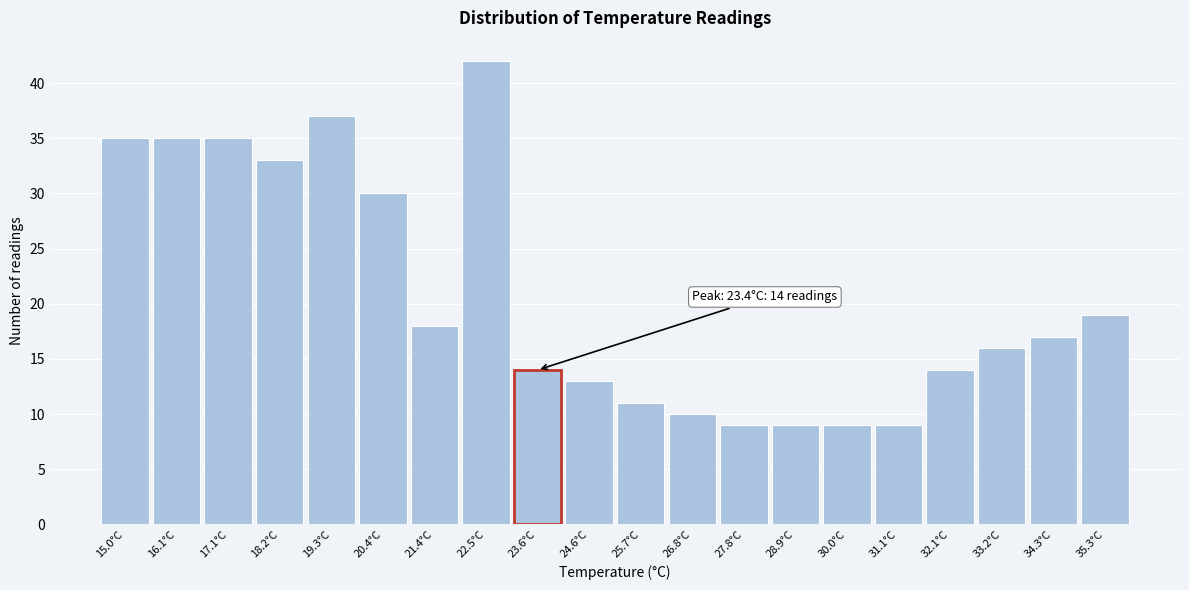

Reading left to right, transcribe all the data shown in this chart.

35	35	35	33	37	30	18	42	14	13	11	10	9	9	9	9	14	16	17	19